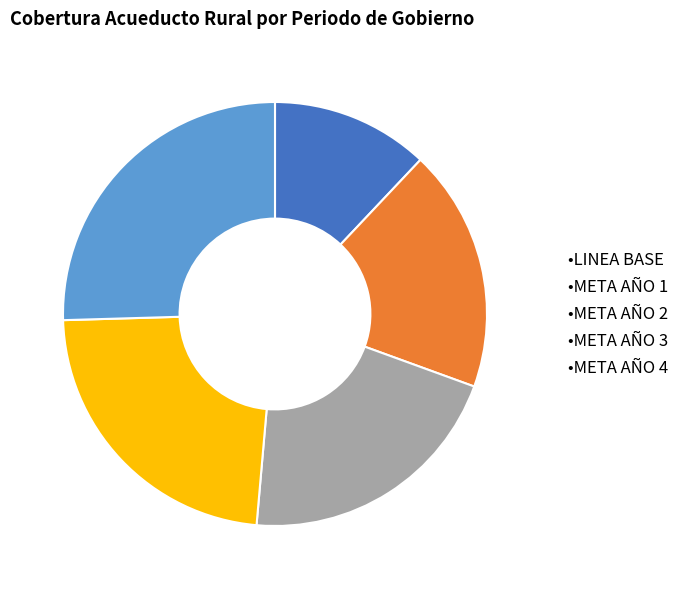

True or false: •META AÑO 1 accounts for 19% of the total.

True